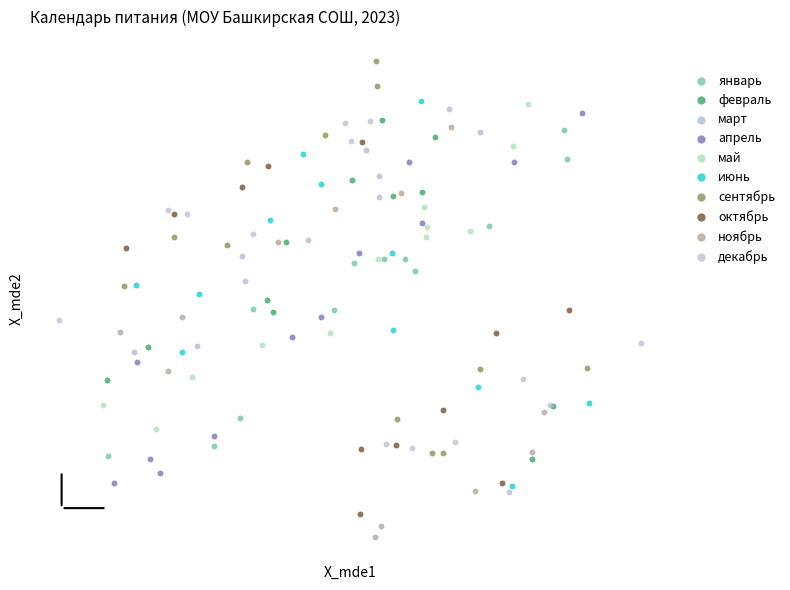

Which series has the largest Y range (max minus min)?

ноябрь